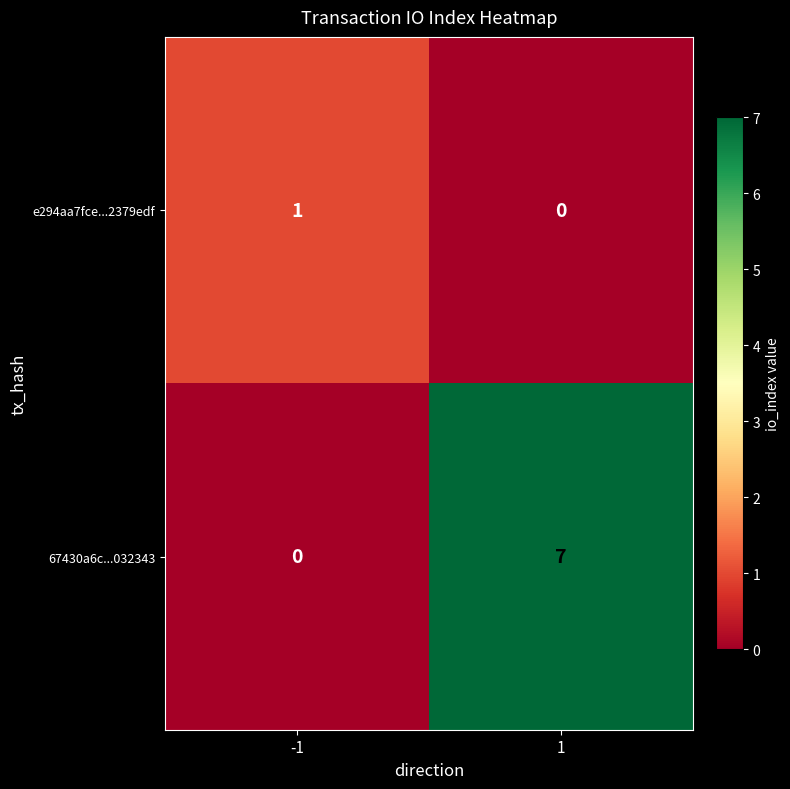

What is the difference between the highest and lowest values at -1?

1